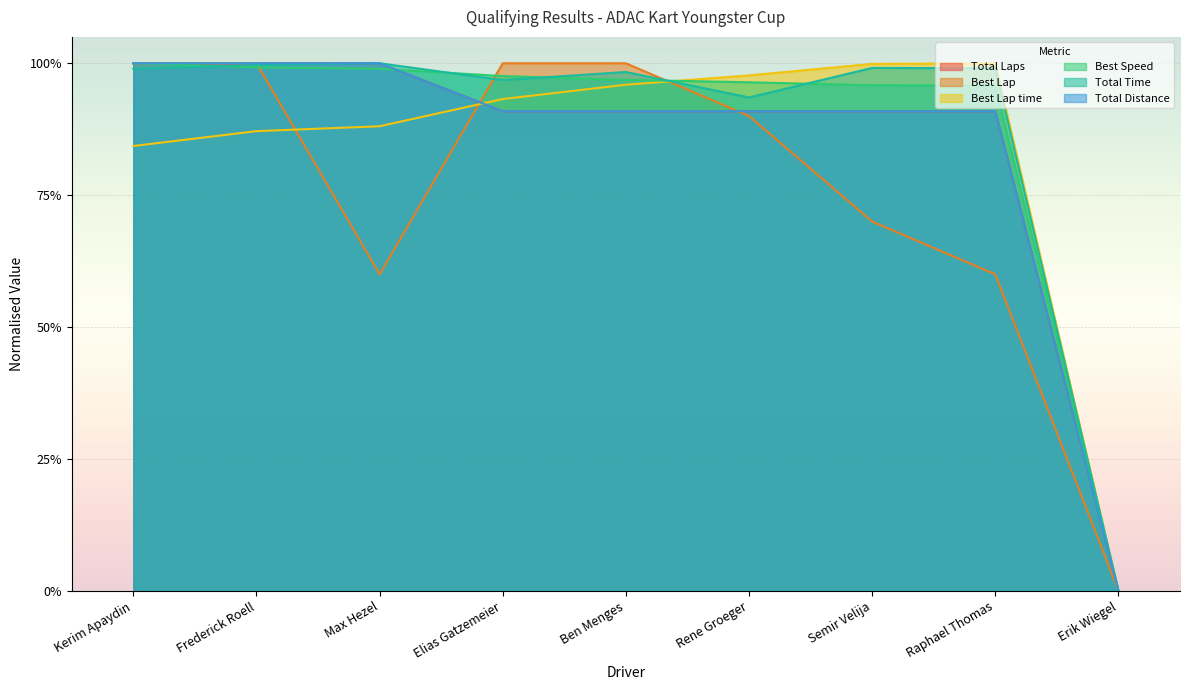

Is the value of Best Lap at Max Hezel greater than the value of Best Speed at Frederick Roell?

No